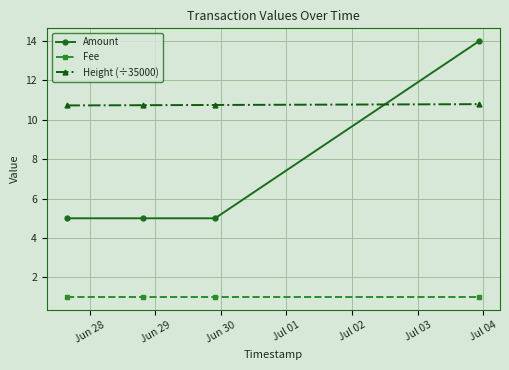

What is the value of the Amount point at the 4th from the left?

14.0